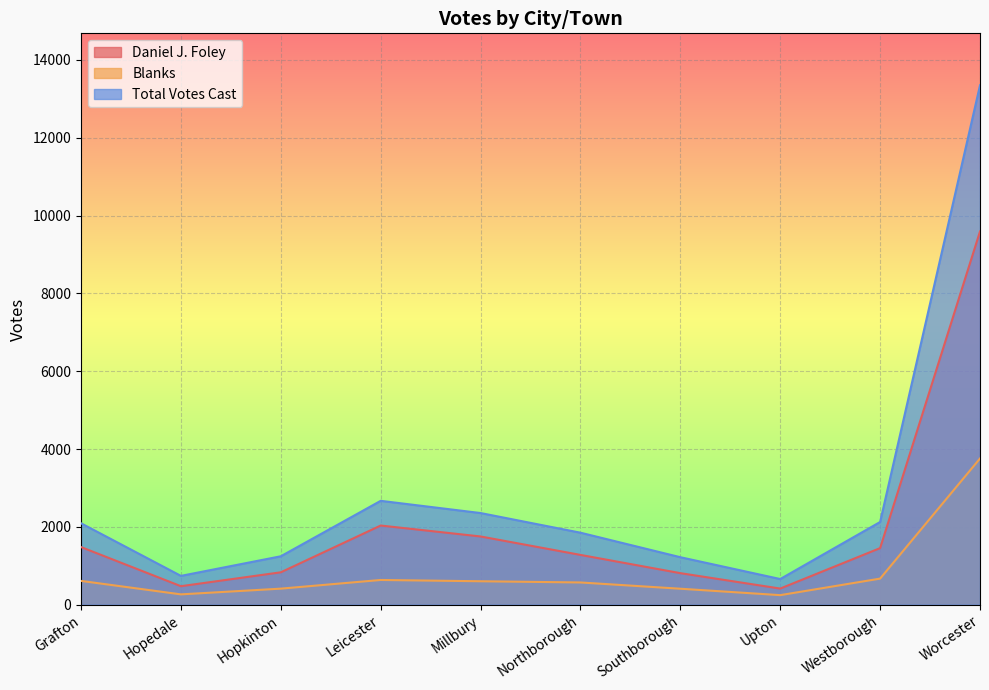

How many values in the Blanks series exceed 602?

4